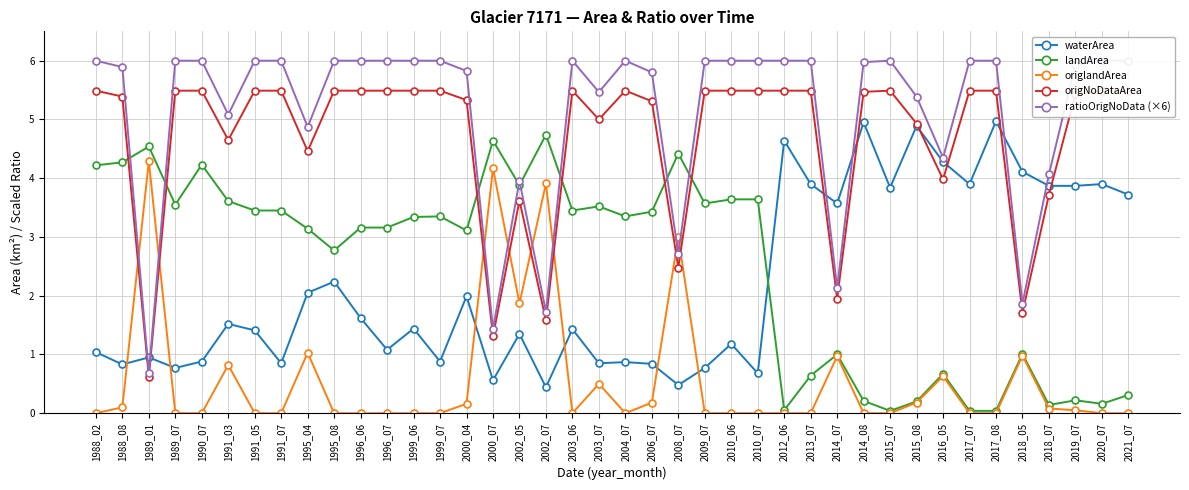

How many data points in waterArea are less than 1?

14